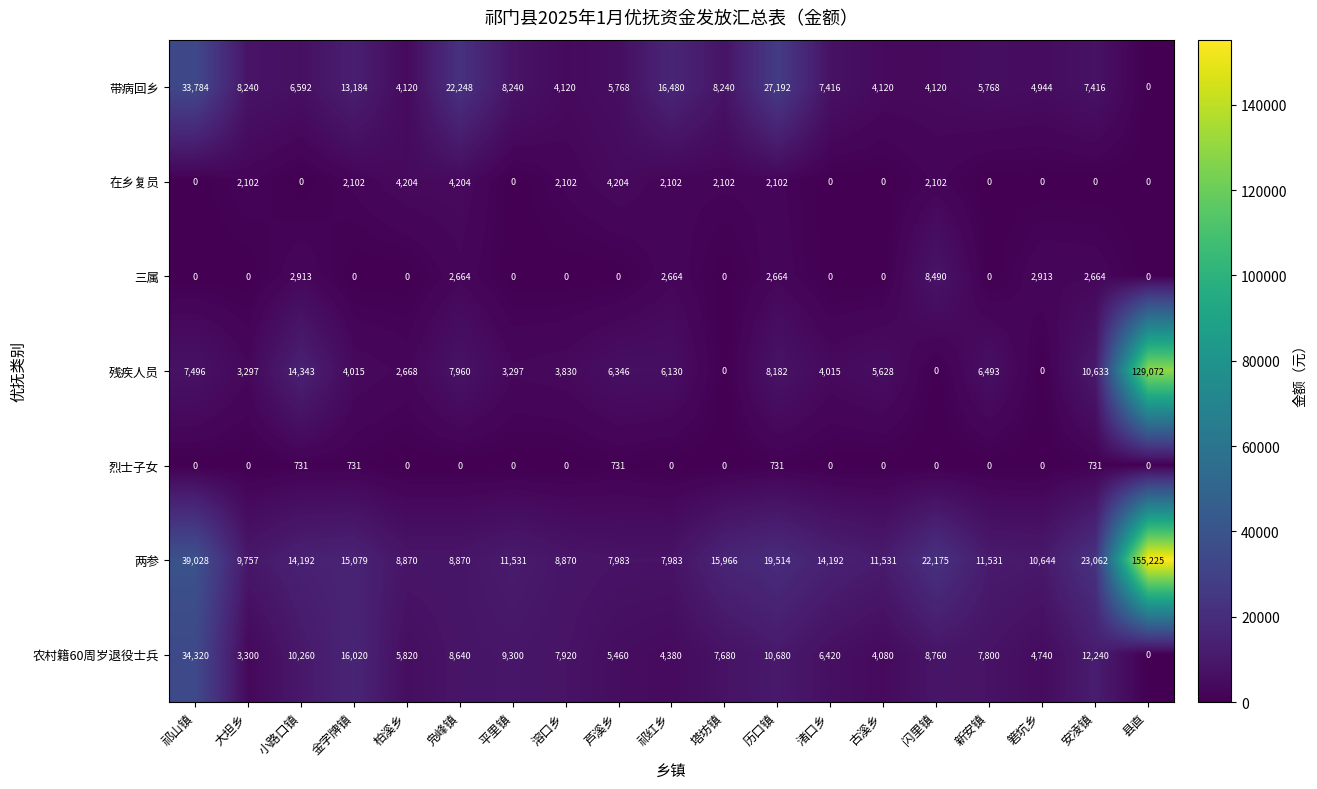

Which category has the highest value across all series?

县直